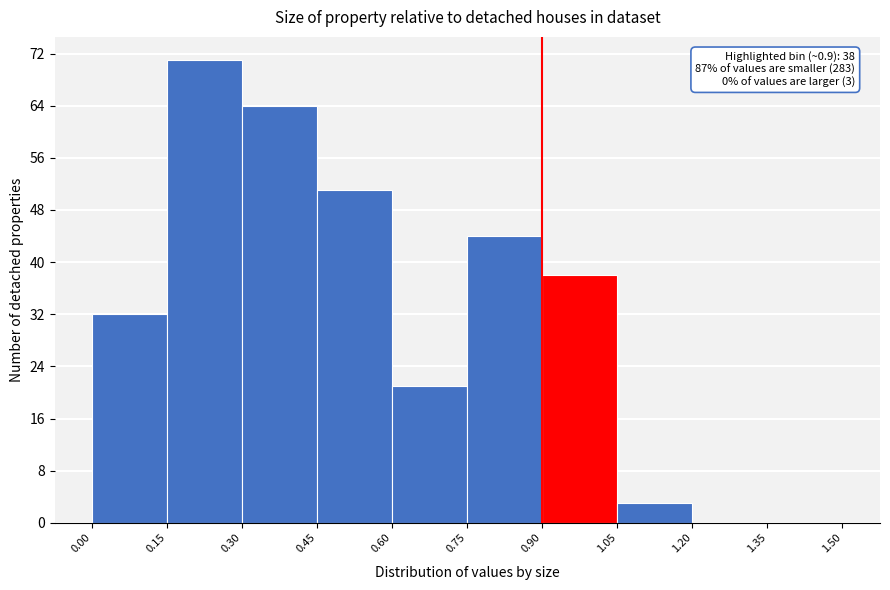

Which range on the x-axis has the tallest bar?

0.15 to 0.30